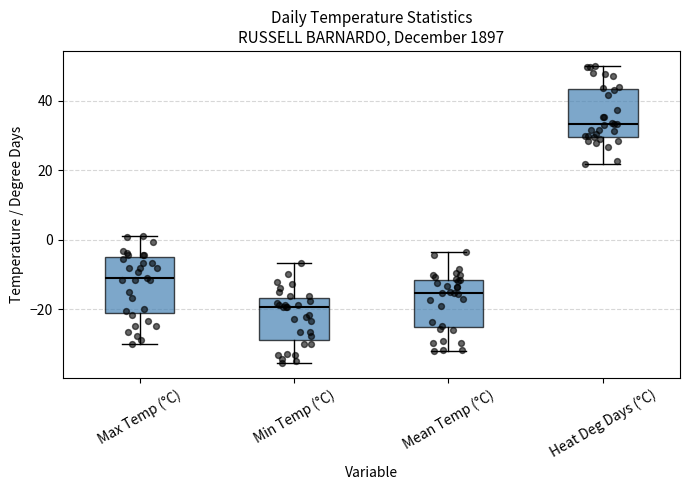

Which box's median line is the lowest?

Min Temp (°C)